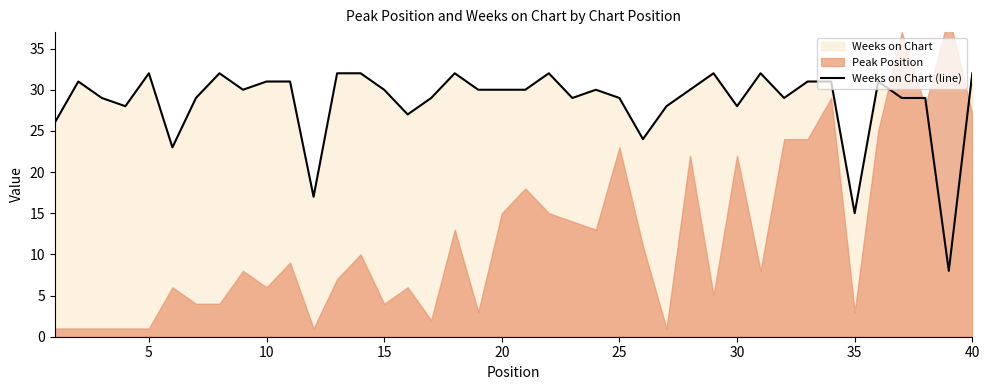

What is the highest value of the Weeks on Chart (line) series?

32